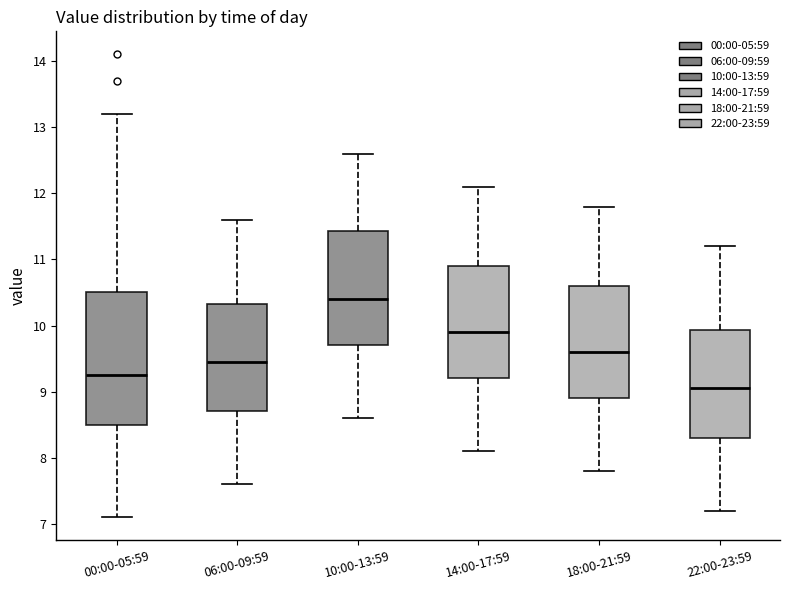

Reading left to right, transcribe this box plot: for each box, give where its median line is, the range the box spans, and where its two whiskers end, as read against the y-axis. The values are not printed on the chart, so give them approximately, as read against the axis.

00:00-05:59: median 9.3, box 8.5 to 10.5, whiskers 7.1 to 13.2
06:00-09:59: median 9.5, box 8.7 to 10.3, whiskers 7.6 to 11.6
10:00-13:59: median 10.4, box 9.7 to 11.4, whiskers 8.6 to 12.6
14:00-17:59: median 9.9, box 9.2 to 10.9, whiskers 8.1 to 12.1
18:00-21:59: median 9.6, box 8.9 to 10.6, whiskers 7.8 to 11.8
22:00-23:59: median 9.1, box 8.3 to 9.9, whiskers 7.2 to 11.2